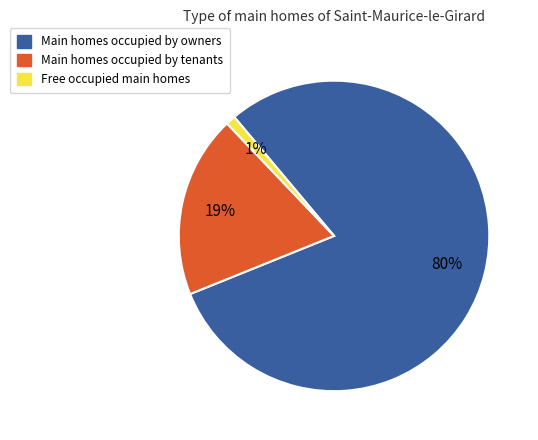

Is there any slice that represents more than half of the pie?

Yes